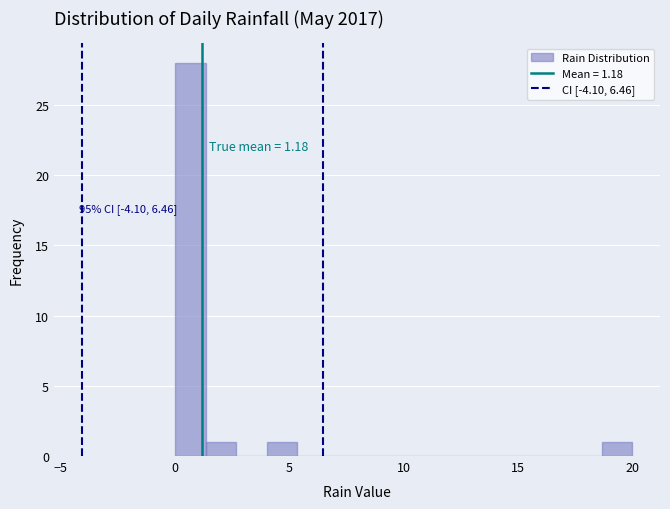

Around what value on the x-axis is the tallest bar? Give the approximate position of its centre, as read against the axis.

0.5